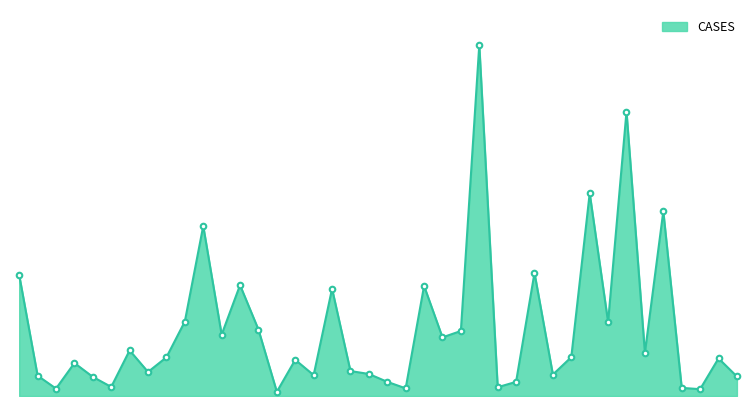

True or false: there are more than 2 points higher than both neighbors.

True